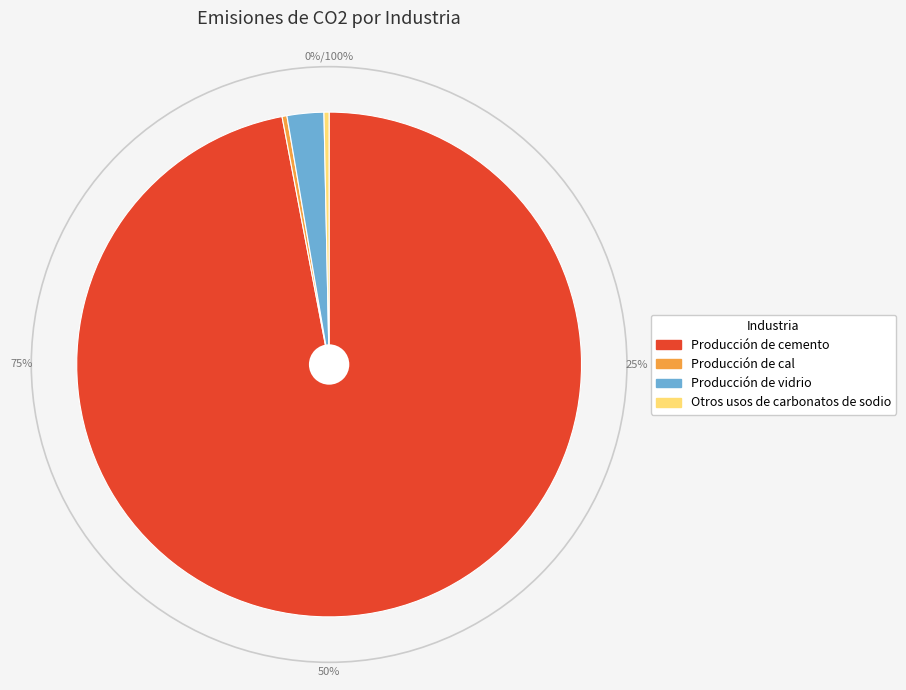

Which slice is the largest?

Producción de cemento